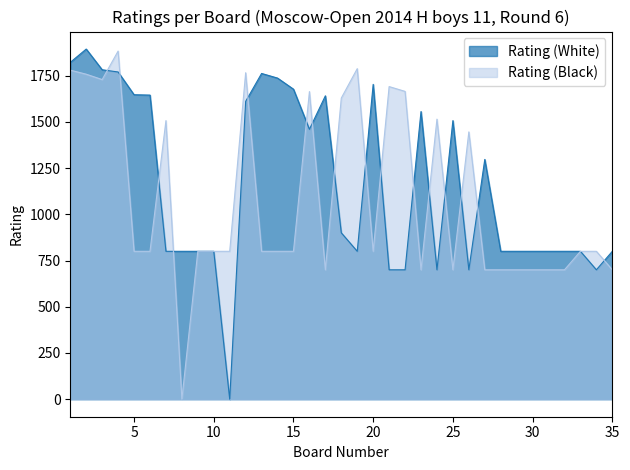

At which category does Rating (Black) reach its first local valley?

3